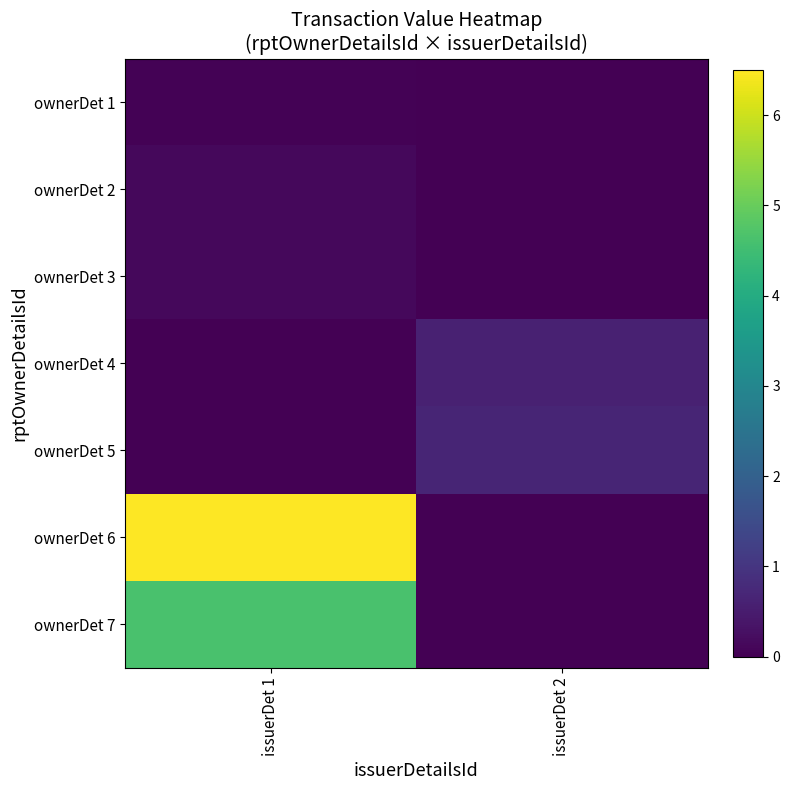

What is the greatest value displayed?

6.5